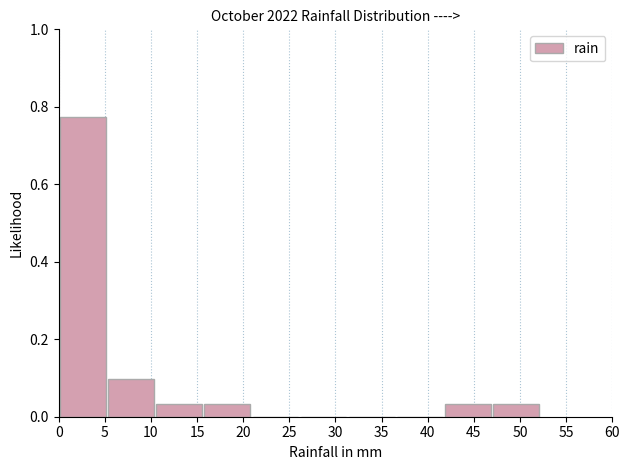

Over which range of the x-axis is the bar tallest?

0.0 to 5.0